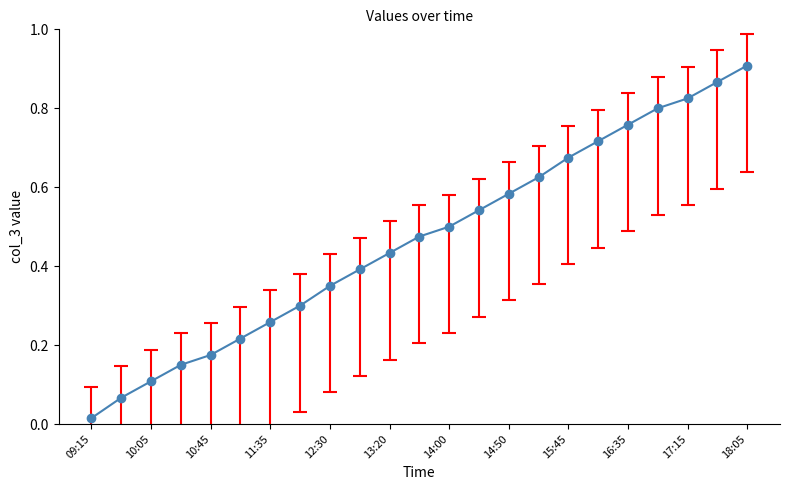

What is the sum of all values?

10.7